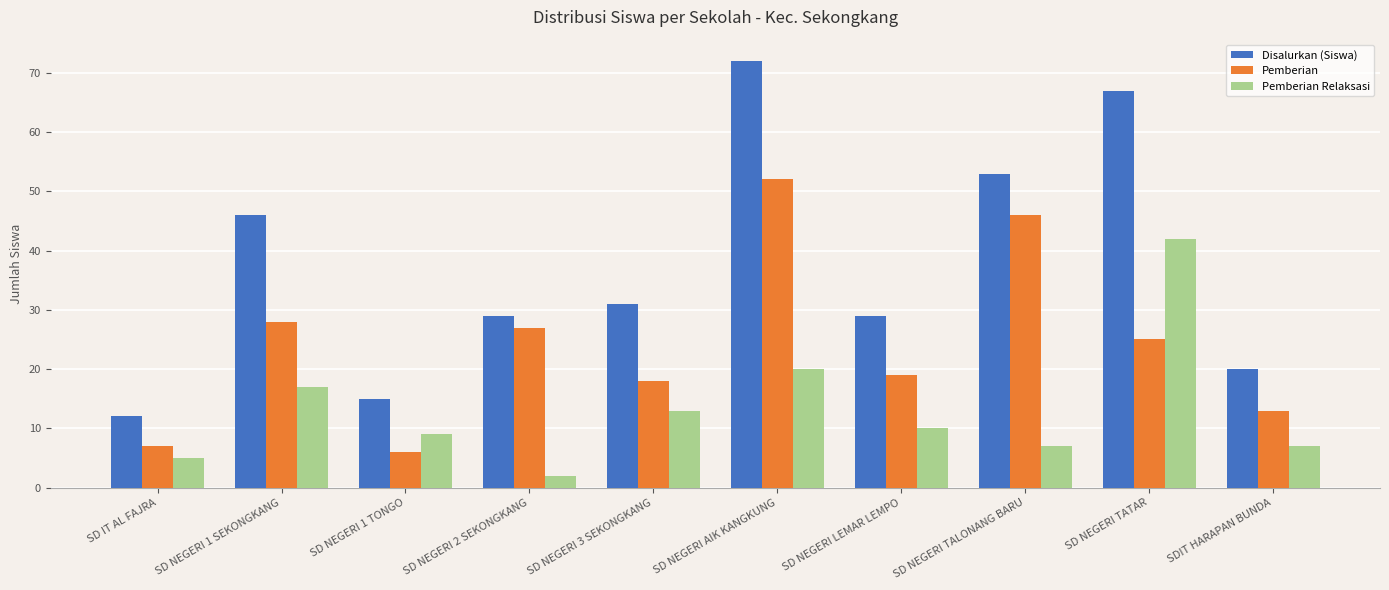

Is the value of Pemberian Relaksasi at SD NEGERI TATAR greater than the value of Pemberian at SD NEGERI 1 TONGO?

Yes